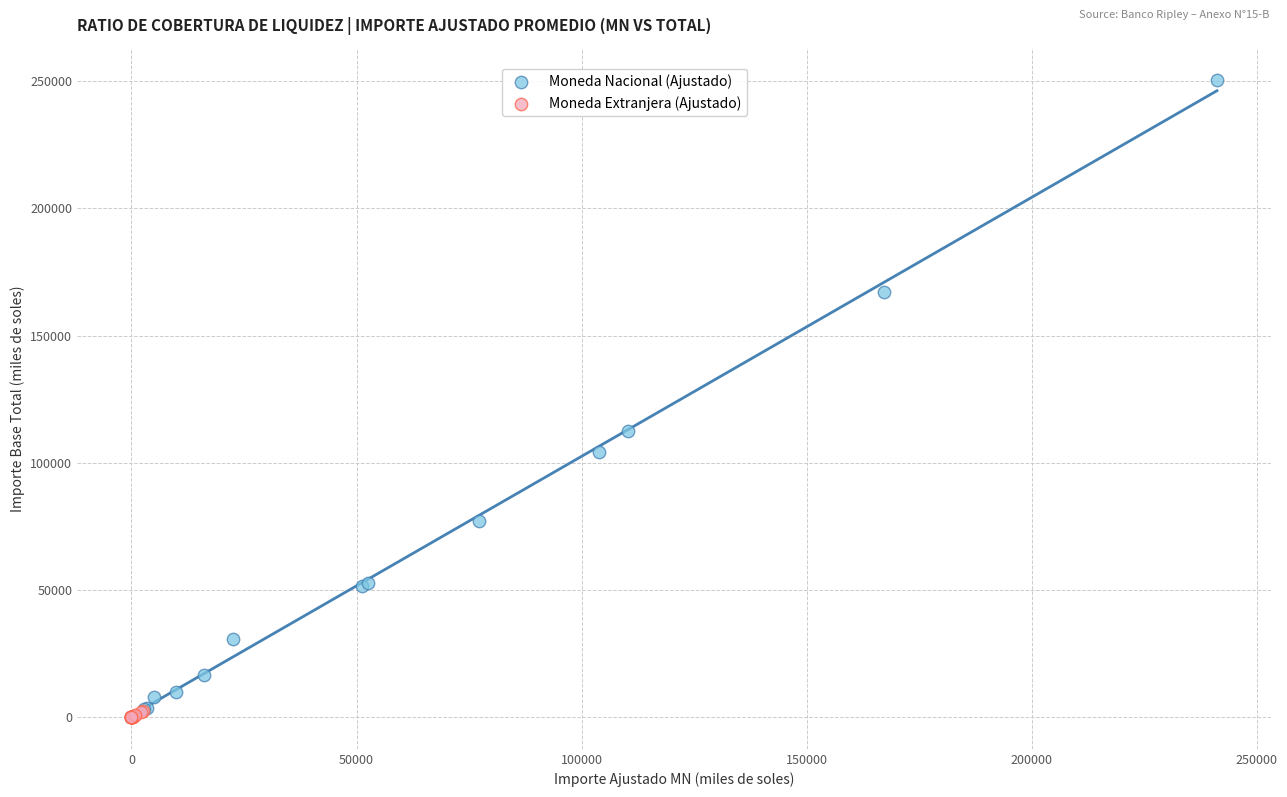

What are all the series names shown in the legend?

Moneda Nacional (Ajustado), Moneda Extranjera (Ajustado)